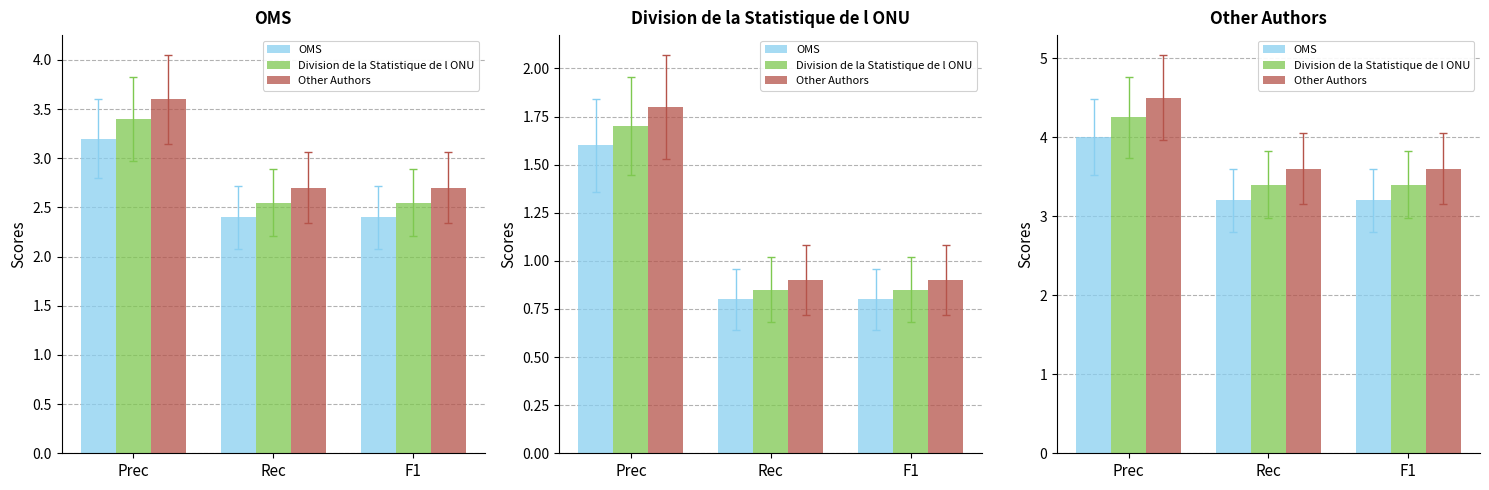

What is the spread (max minus min) of values at Prec?

0.5